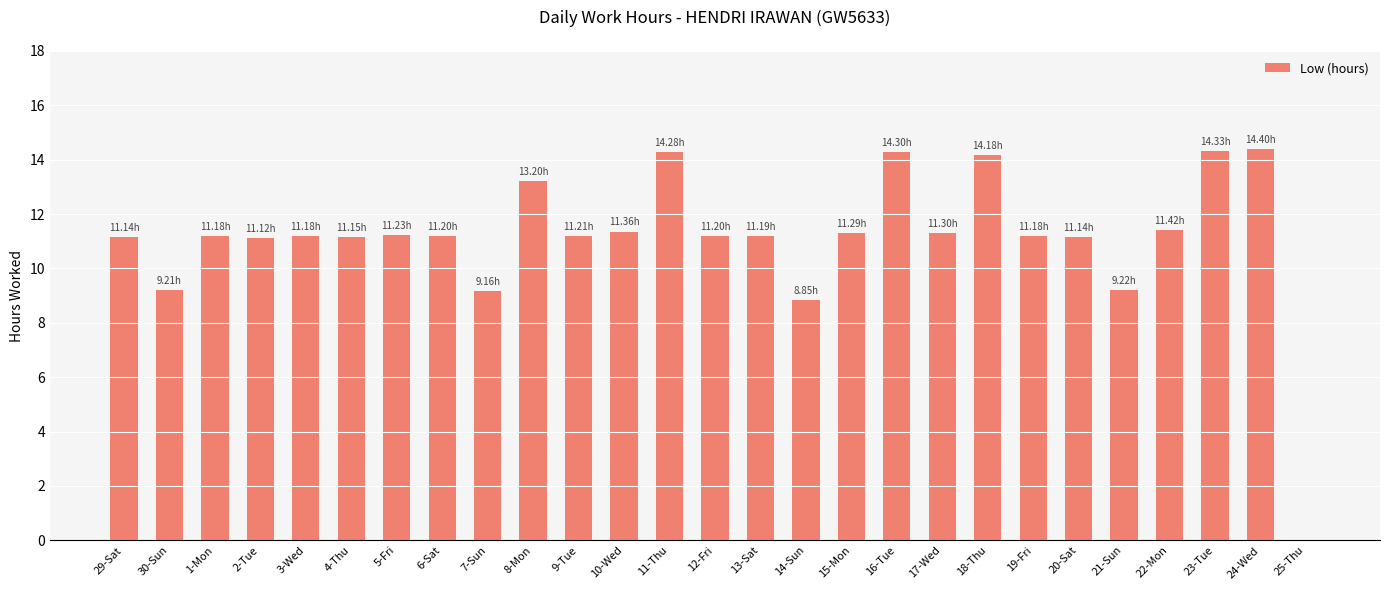

Where is the data nearest to the value 7?

14-Sun